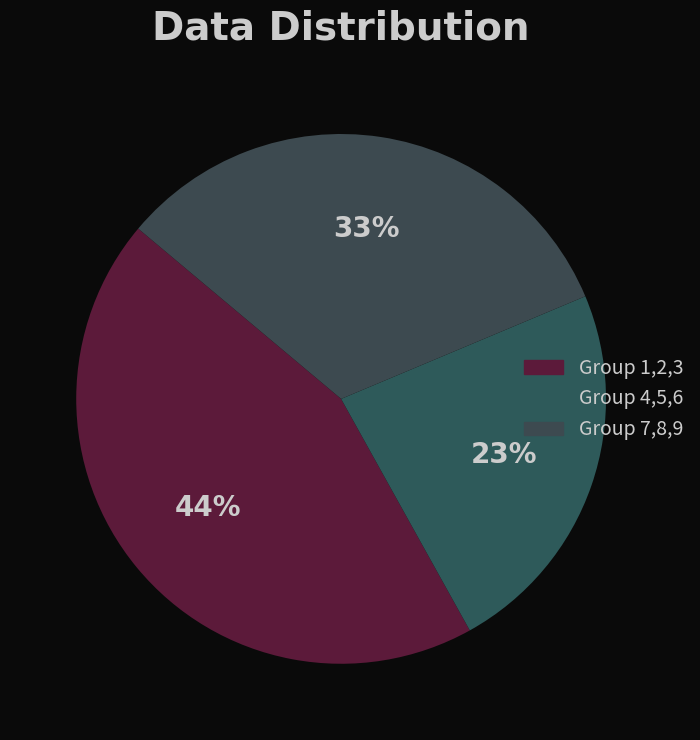

Count the number of slices in the pie.

3